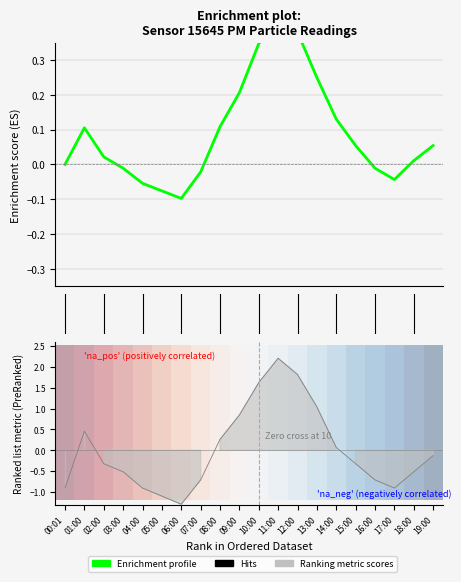

At how many categories does at least one series exceed 0?

12